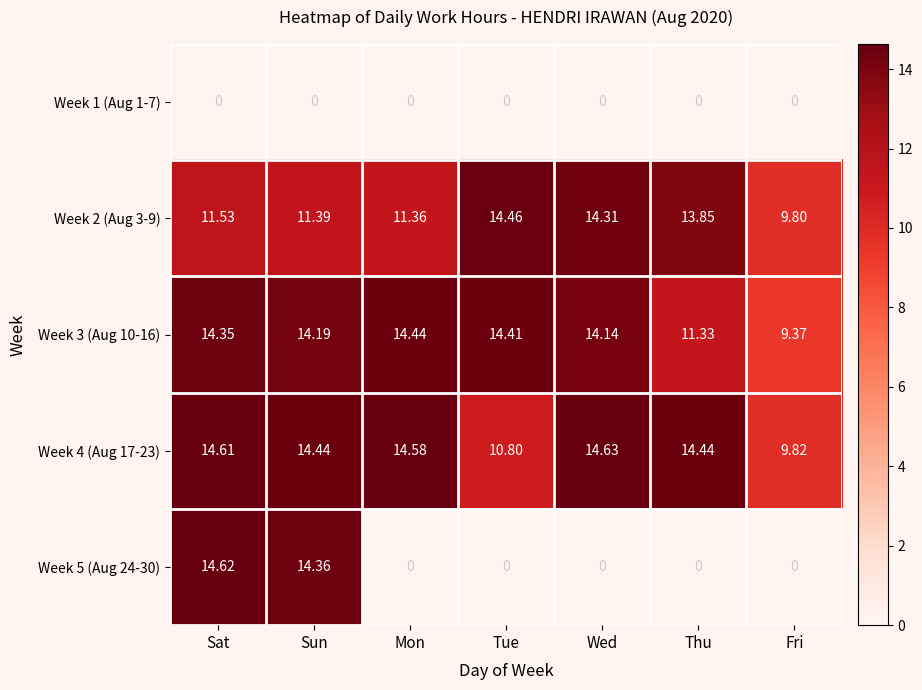

Which category has the highest value in the Week 3 (Aug 10-16) series?

Mon